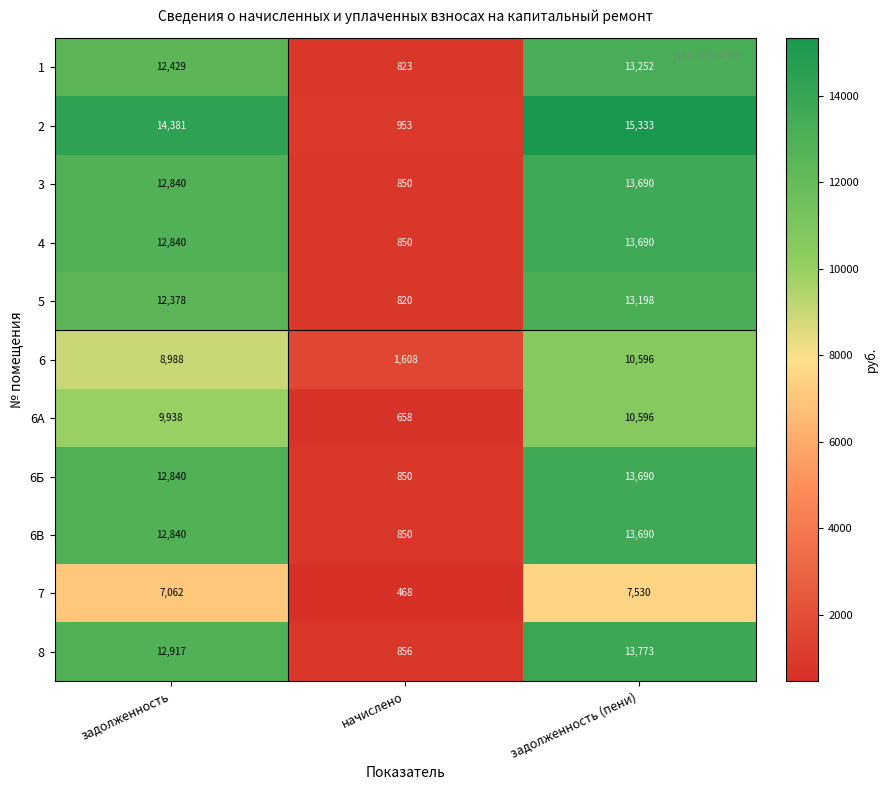

Which series changed the most between задолженность and задолженность (пени)?

6